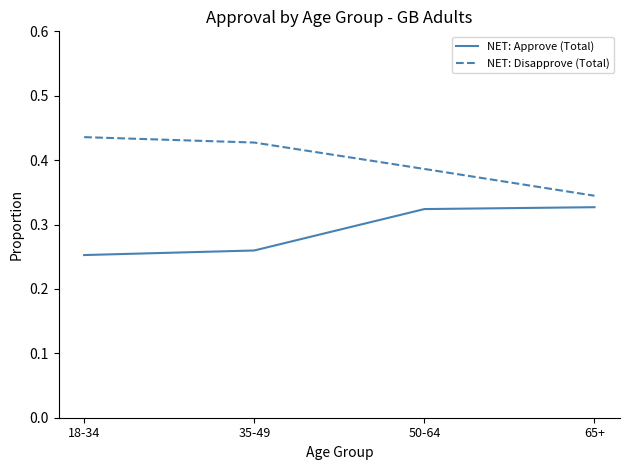

Which label corresponds to the largest value in the chart?

18-34